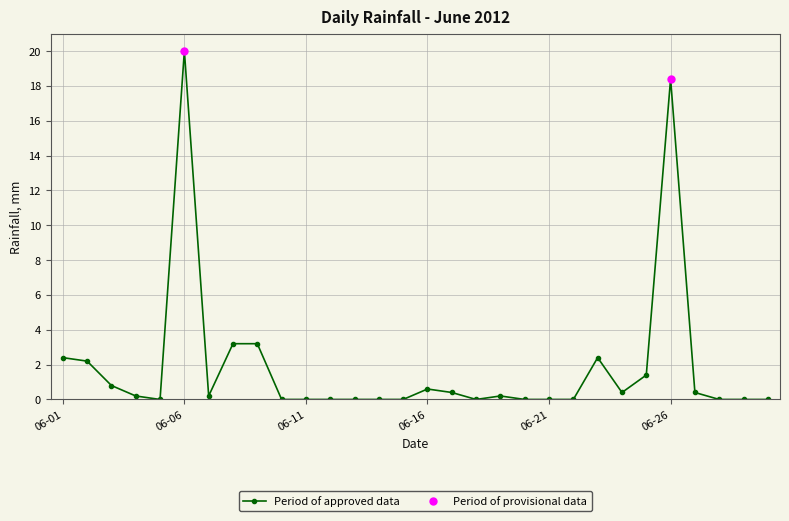

True or false: the data has more than 0 interior local peaks.

True